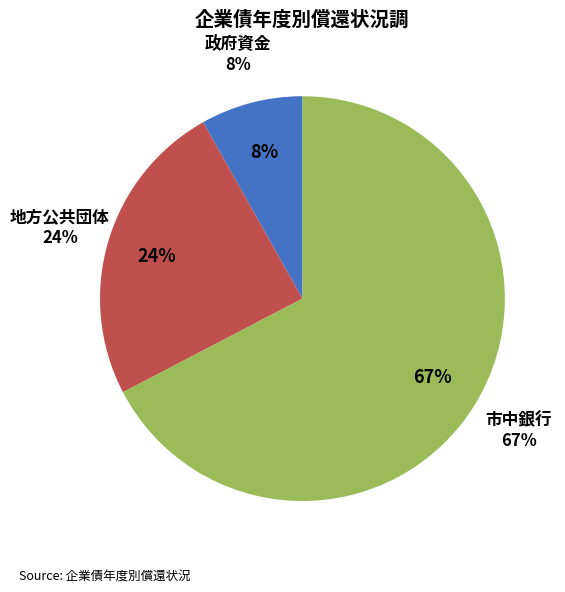

The 平成32年度 slice represents 22% of the pie. True or false?

False